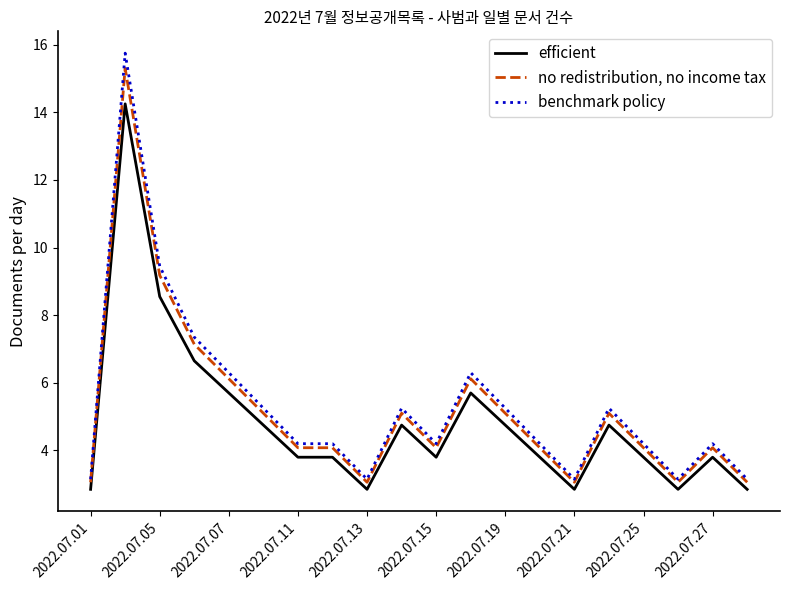

What is the greatest value displayed?

15.8